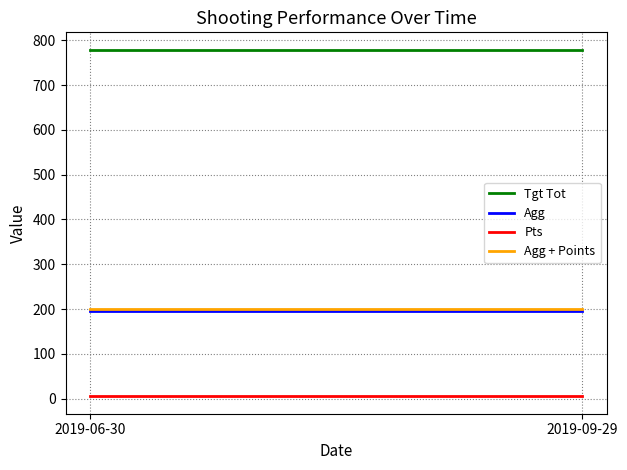

Reading right to left, what are all the values shown in this chart?

Tgt Tot: 779.0	779.0
Agg: 194.8	194.8
Pts: 5.0	5.0
Agg + Points: 199.8	199.8